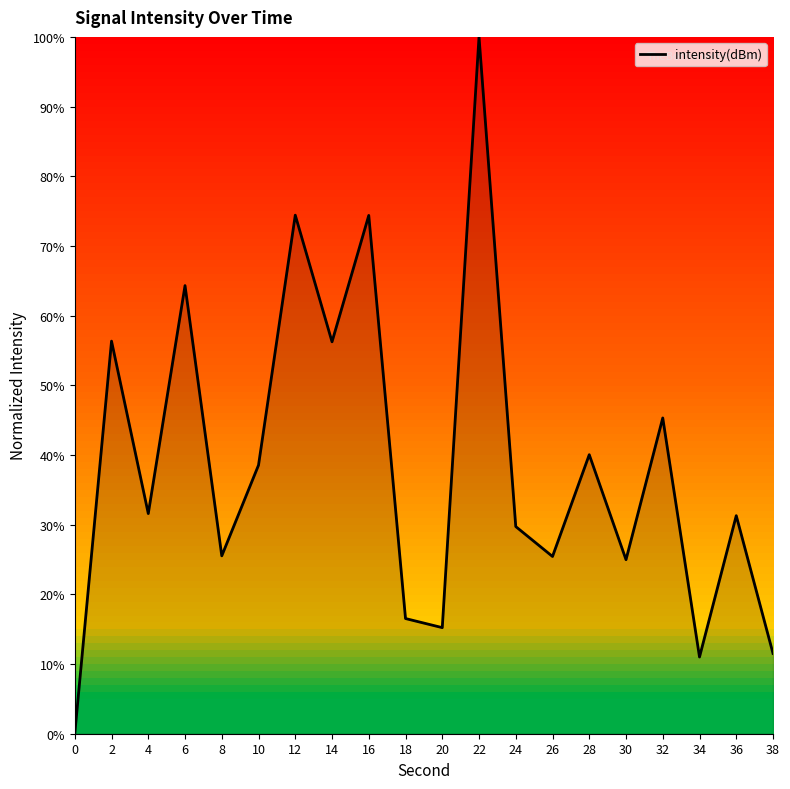

The chart shows a value of 25.2 at 20. True or false?

False